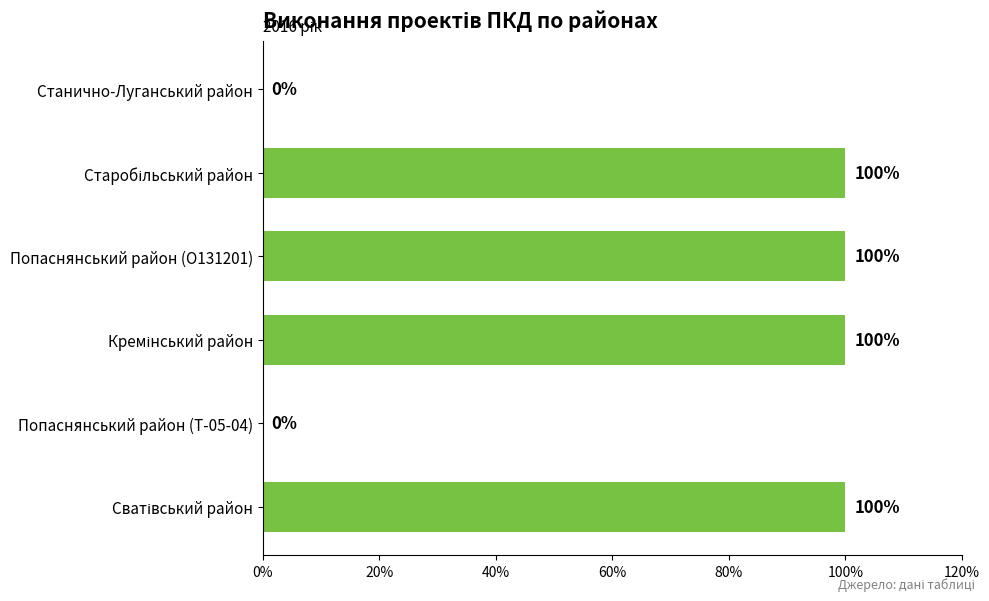

Between Попаснянський район (О131201) and Станично-Луганський район, which is larger?

Попаснянський район (О131201)